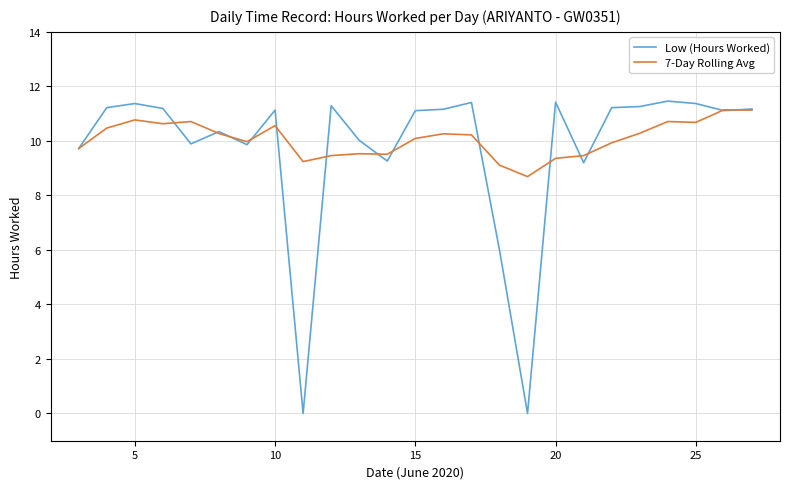

Which series has the widest spread of values?

Low (Hours Worked)